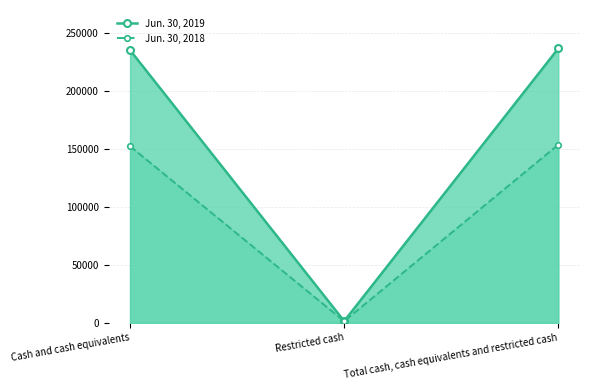

True or false: Jun. 30, 2019 has a value of 1462 at Restricted cash.

True